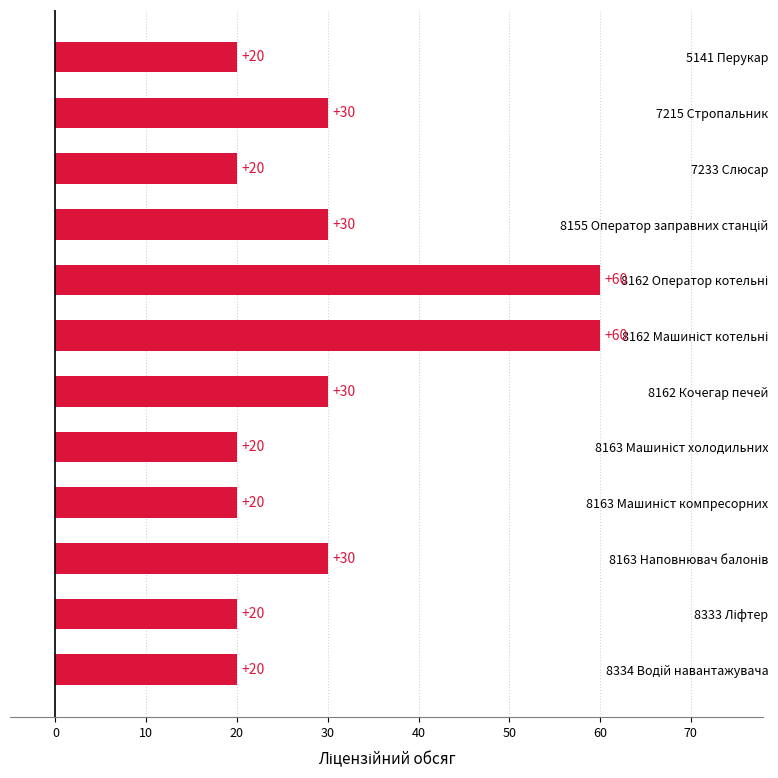

What is the label of the 1st bar from the top?

5141 Перукар